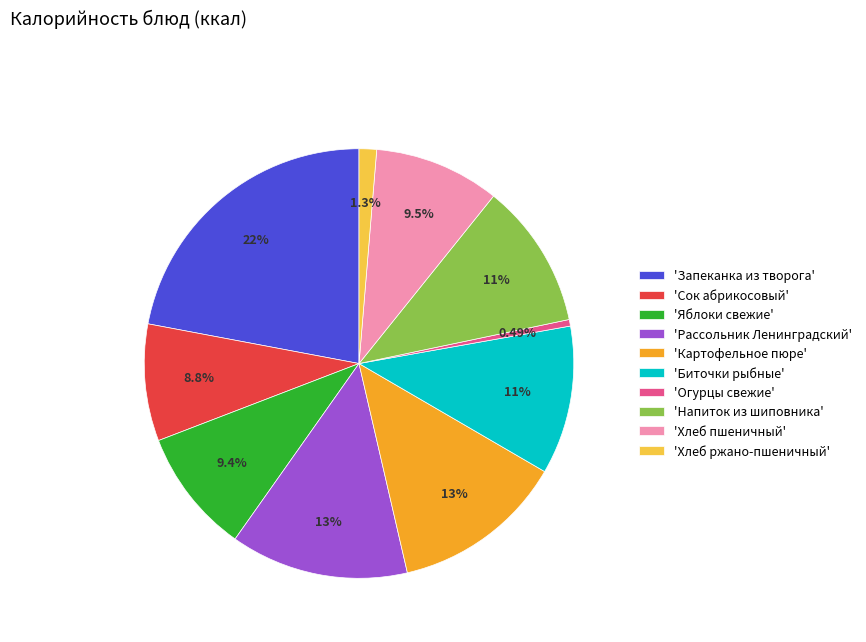

What is the largest slice in the pie chart?

'Запеканка из творога'